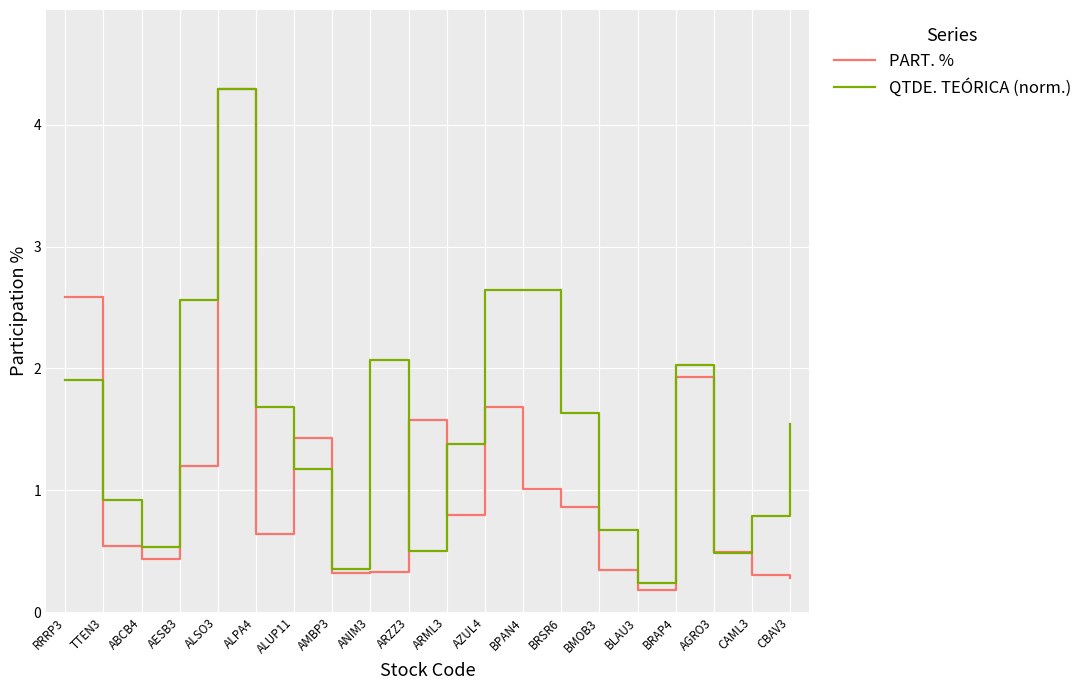

What is the smallest value displayed?

0.2